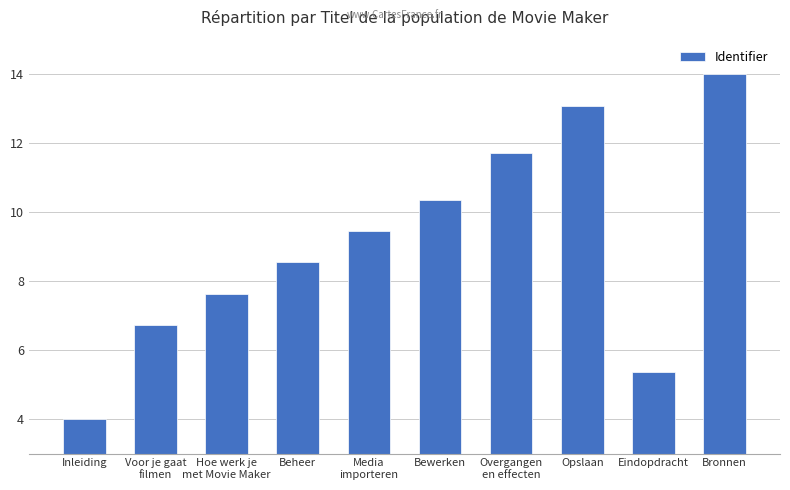

Reading right to left, transcribe all the data shown in this chart.

14.0	5.4	13.1	11.7	10.4	9.5	8.5	7.6	6.7	4.0